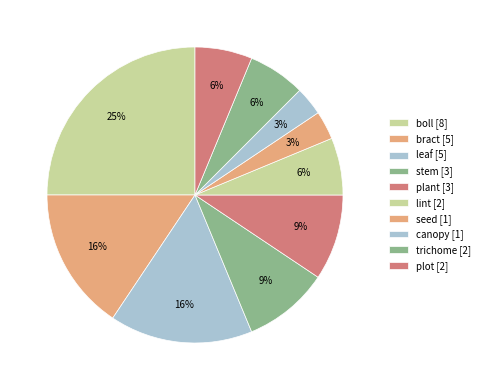

How many slices are in this pie chart?

10